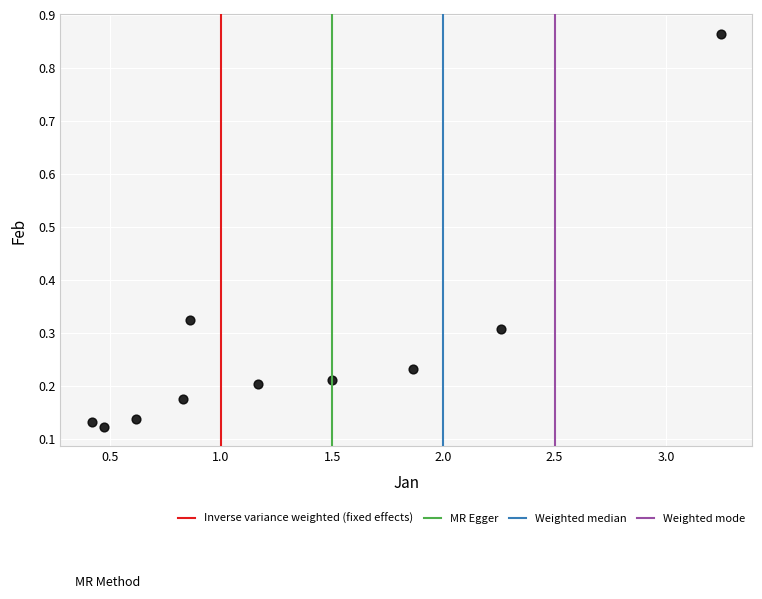

What is the range of Y values (max minus min)?

0.7